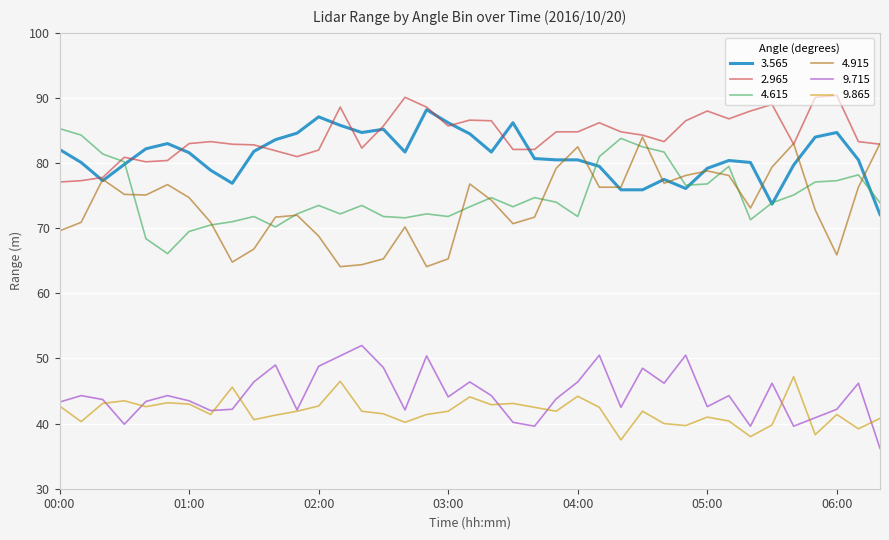

What is the sum of all 4.615 values?

2928.0